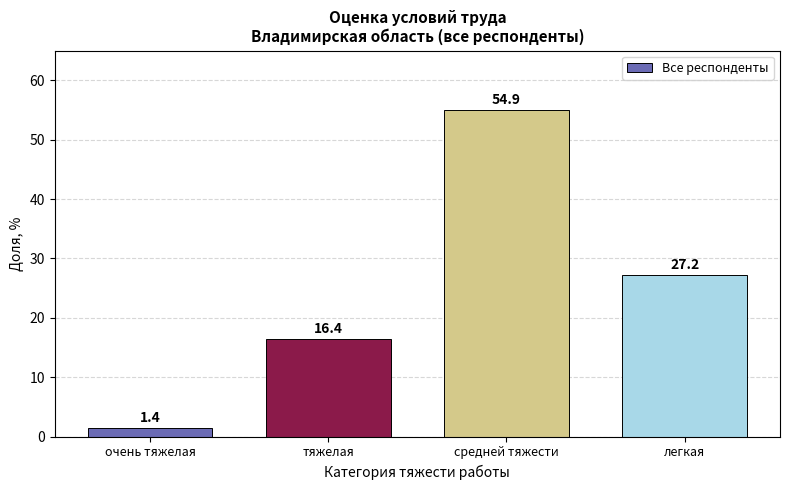

Reading left to right, what are all the values shown in this chart?

1.4	16.4	54.9	27.2